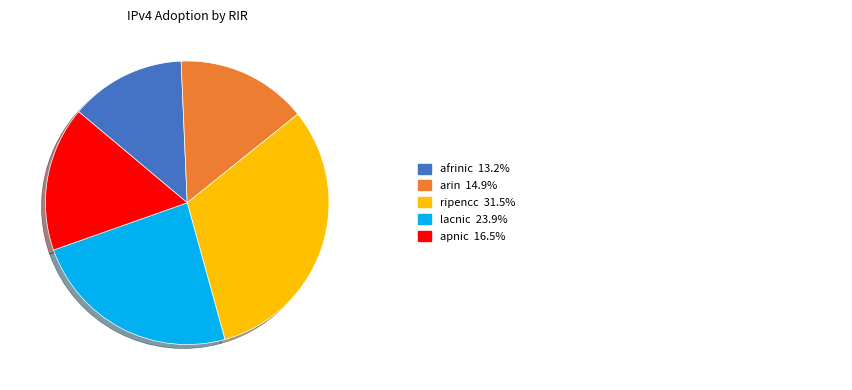

Does any single category account for the majority?

No